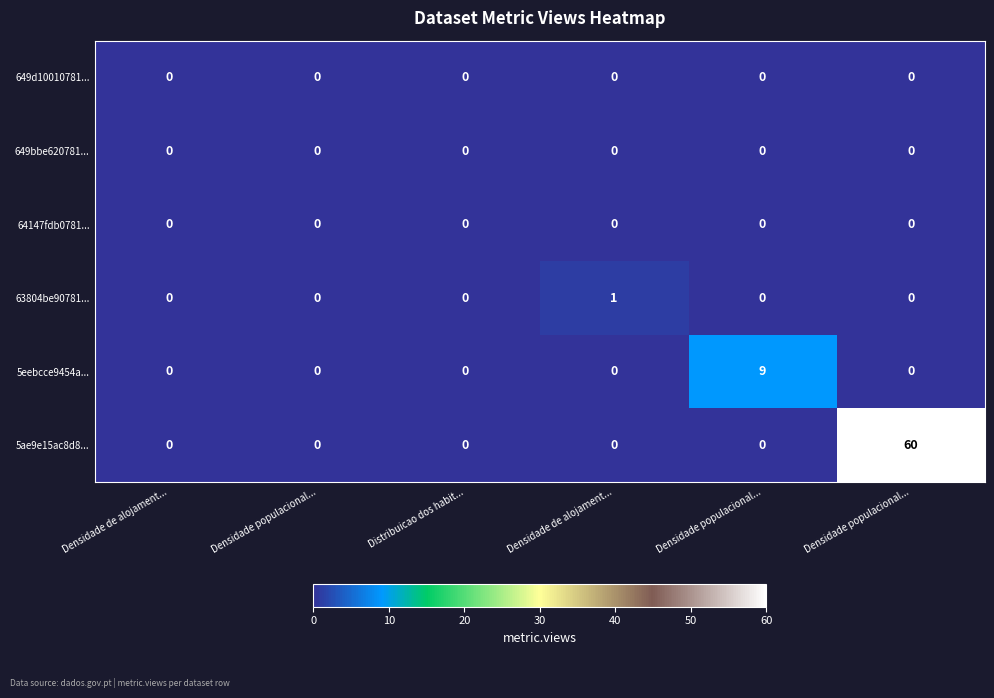

How many series are shown in this chart?

6